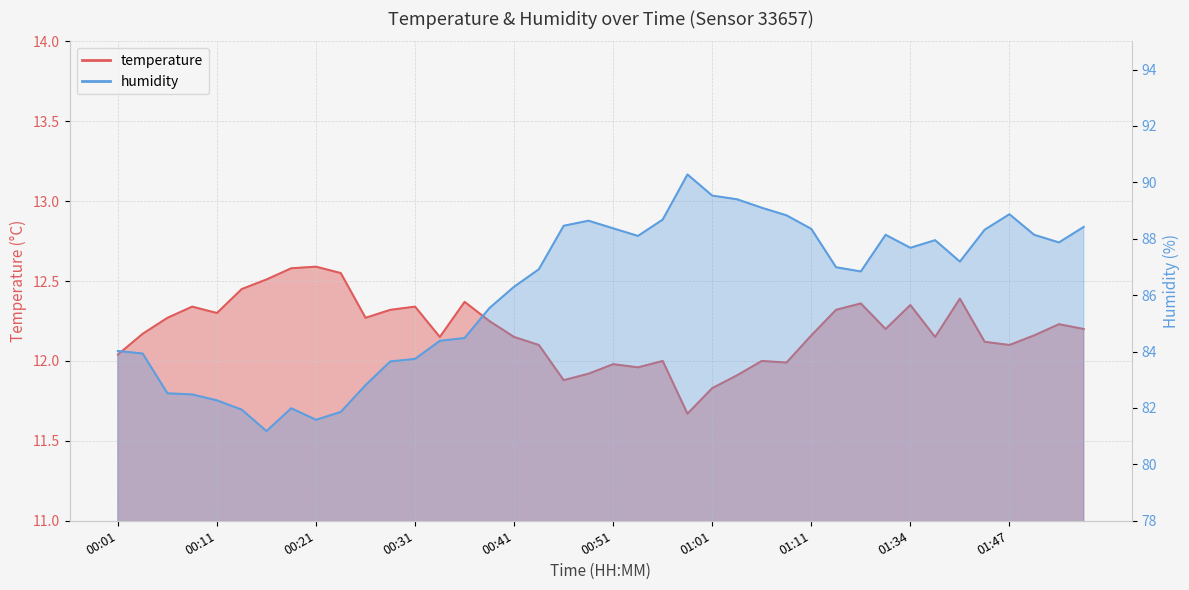

What is the sum of the humidity values at 00:01 and 01:01?

173.6